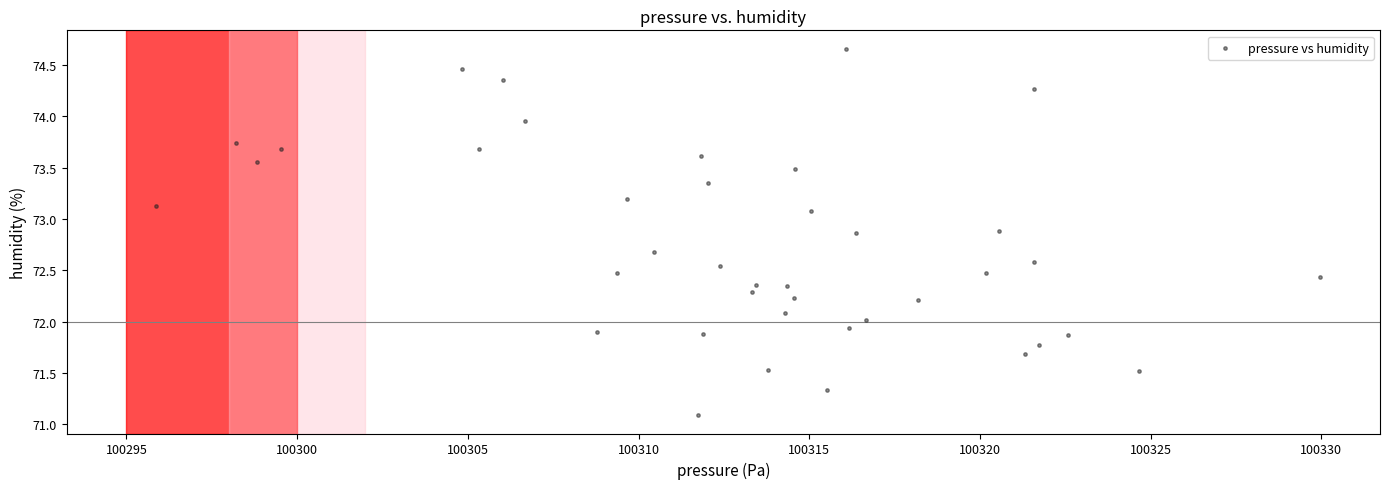

What is the range of Y values (max minus min)?

3.6